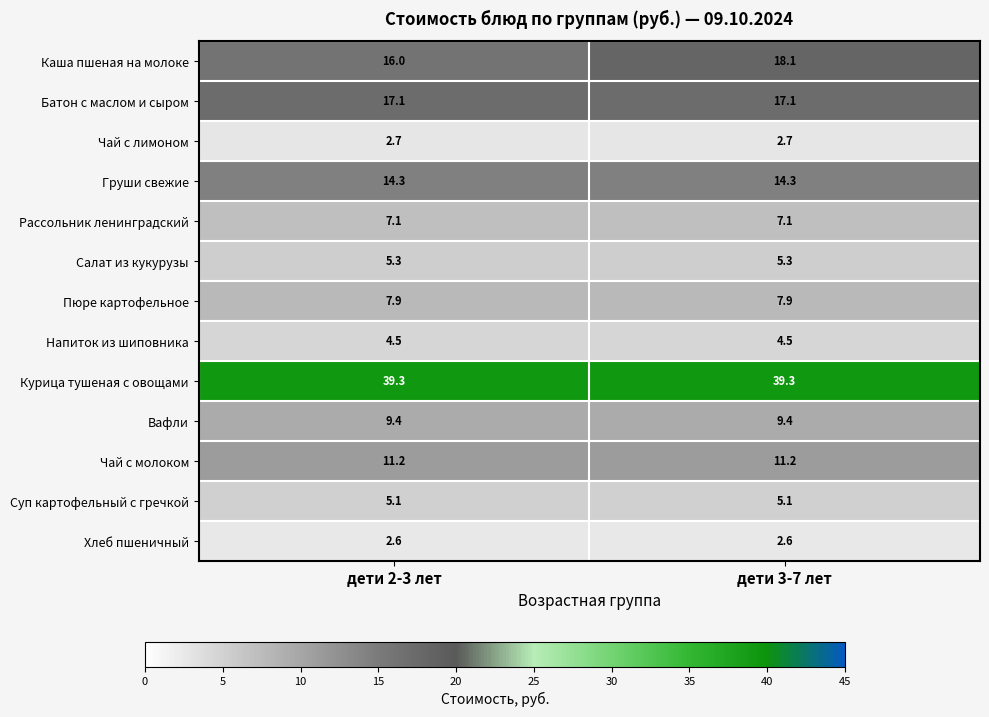

What is the minimum value shown in the chart?

2.6